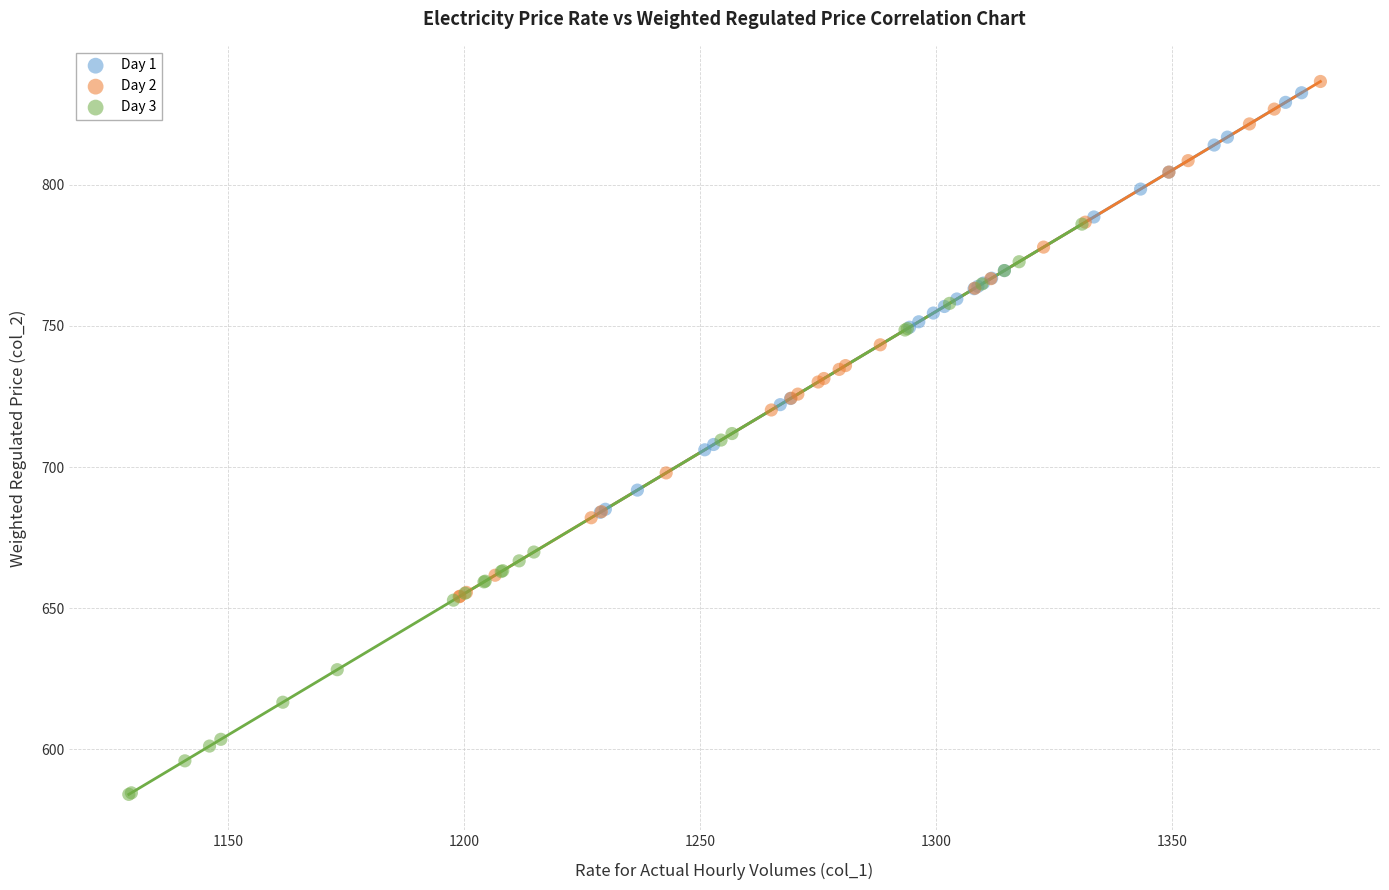

Which series contains the lowest Y value?

Day 3